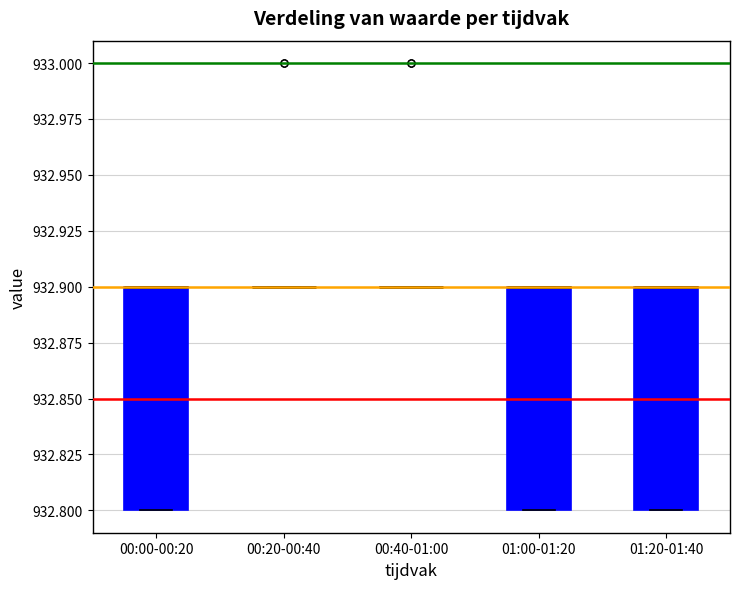

Reading left to right, transcribe this box plot: for each box, give where its median line is, the range the box spans, and where its two whiskers end, as read against the y-axis. The values are not printed on the chart, so give them approximately, as read against the axis.

00:00-00:20: median 932.9 (drawn on the box's upper edge), box 932.8 to 932.9, whiskers 932.8 to 932.9
00:20-00:40: box collapsed to a line at 932.9, whiskers 932.9 to 932.9
00:40-01:00: box collapsed to a line at 932.9, whiskers 932.9 to 932.9
01:00-01:20: median 932.9 (drawn on the box's upper edge), box 932.8 to 932.9, whiskers 932.8 to 932.9
01:20-01:40: median 932.9 (drawn on the box's upper edge), box 932.8 to 932.9, whiskers 932.8 to 932.9